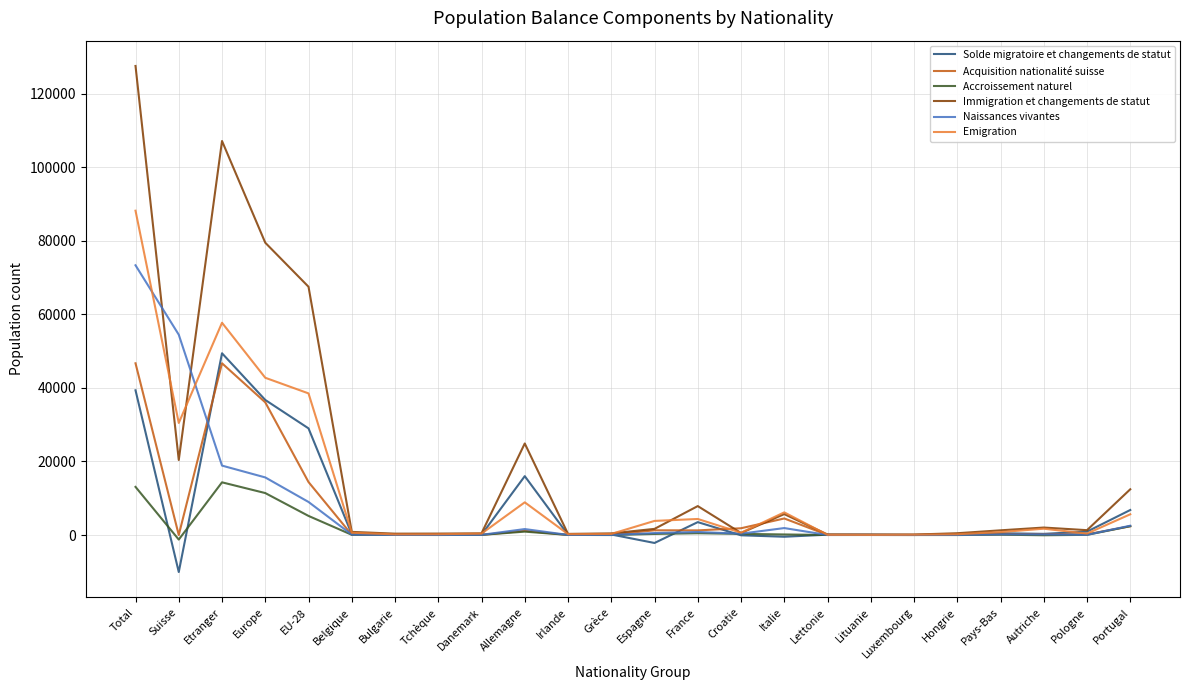

The value of Immigration et changements de statut at Autriche is 2031. True or false?

True